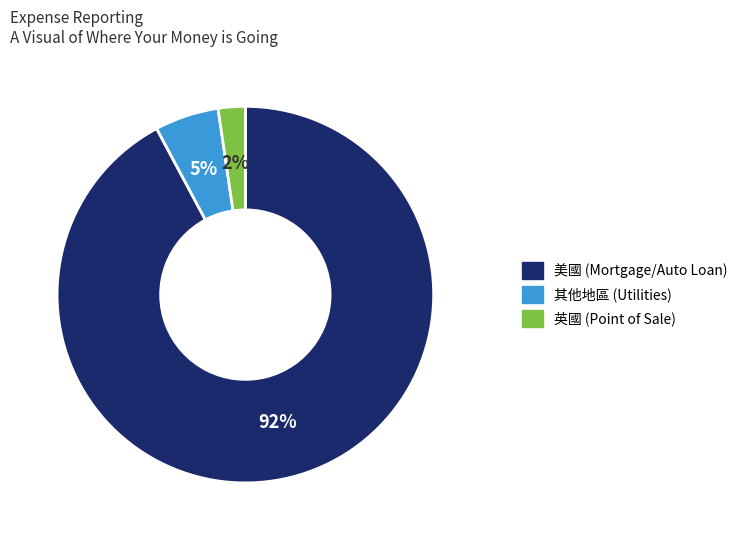

Is the sum of 英國 (Point of Sale) and 其他地區 (Utilities) greater than half?

No